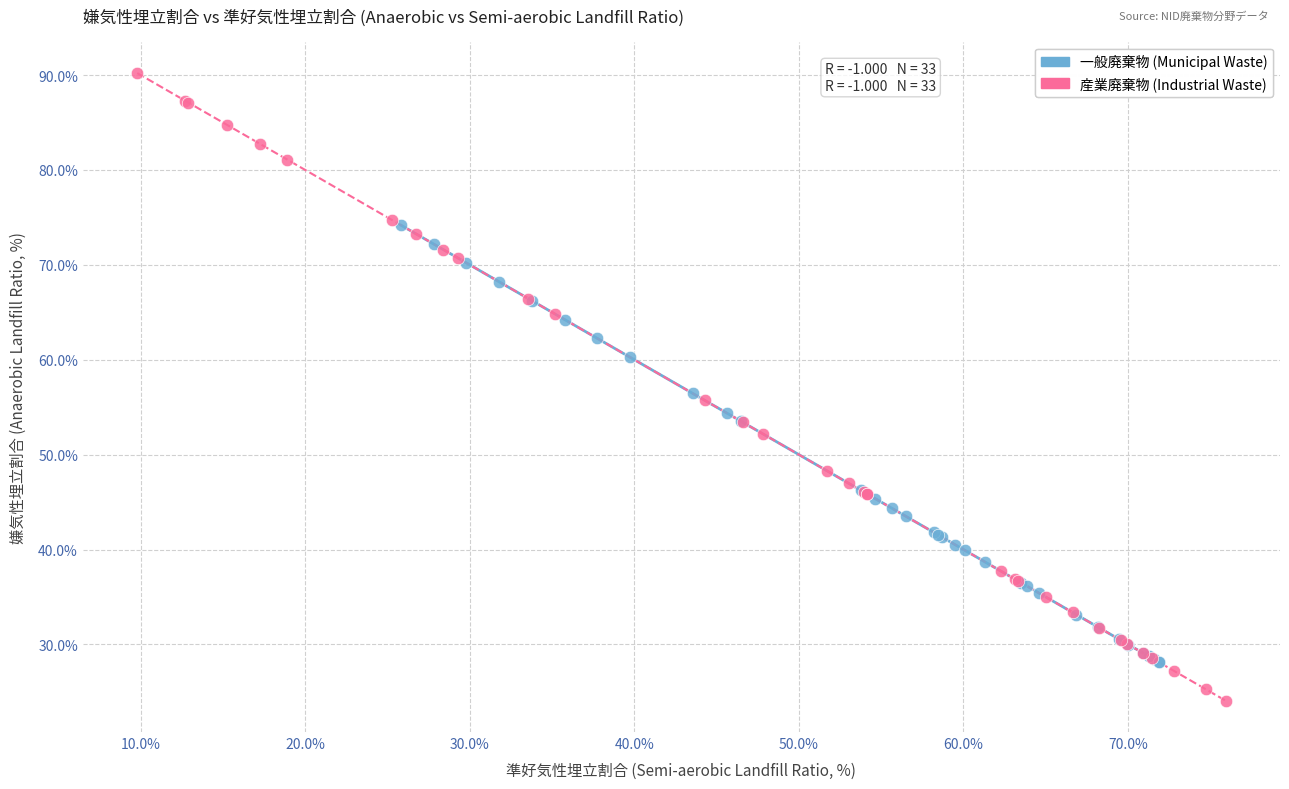

What are all the series names shown in the legend?

一般廃棄物 (Municipal Waste), 産業廃棄物 (Industrial Waste)